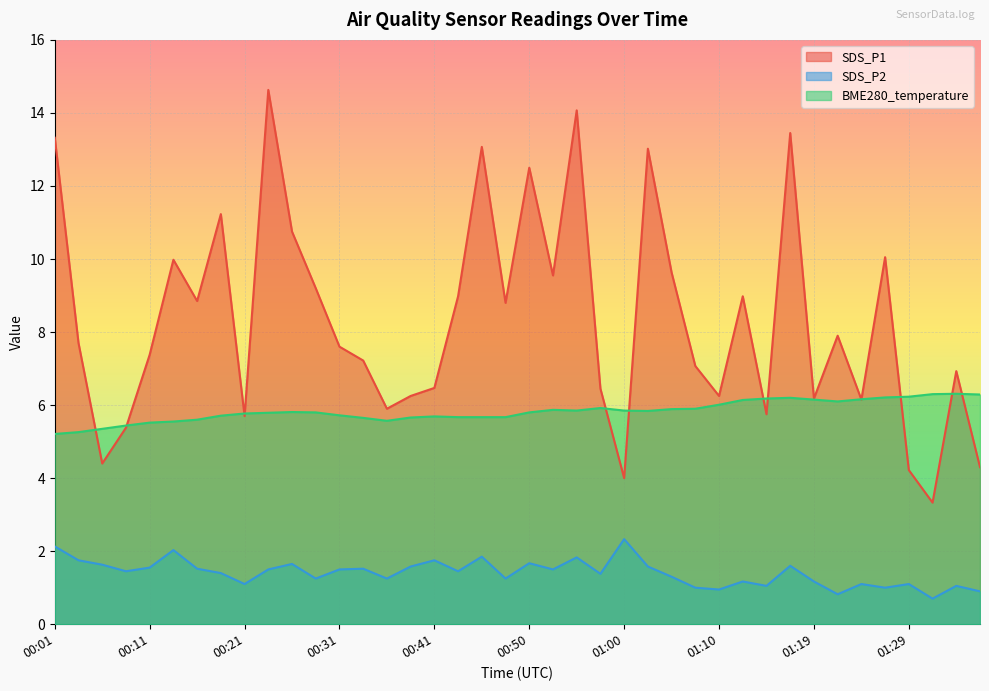

Reading left to right, transcribe all the data shown in this chart.

SDS_P1: 13.3	7.7	4.4	5.4	7.4	10.0	8.8	11.2	5.7	14.6	10.8	9.2	7.6	7.2	5.9	6.2	6.5	9.0	13.1	8.8	12.5	9.6	14.1	6.5	4.0	13.0	9.6	7.1	6.2	9.0	5.8	13.4	6.2	7.9	6.2	10.1	4.2	3.3	6.9	4.3
SDS_P2: 2.1	1.8	1.6	1.4	1.6	2.0	1.5	1.4	1.1	1.5	1.6	1.2	1.5	1.5	1.2	1.6	1.8	1.4	1.9	1.2	1.7	1.5	1.8	1.4	2.3	1.6	1.3	1.0	0.9	1.2	1.1	1.6	1.2	0.8	1.1	1.0	1.1	0.7	1.1	0.9
BME280_temperature: 5.2	5.3	5.3	5.4	5.5	5.5	5.6	5.7	5.8	5.8	5.8	5.8	5.7	5.7	5.6	5.7	5.7	5.7	5.7	5.7	5.8	5.9	5.8	5.9	5.8	5.8	5.9	5.9	6.0	6.1	6.2	6.2	6.2	6.1	6.2	6.2	6.2	6.3	6.3	6.3